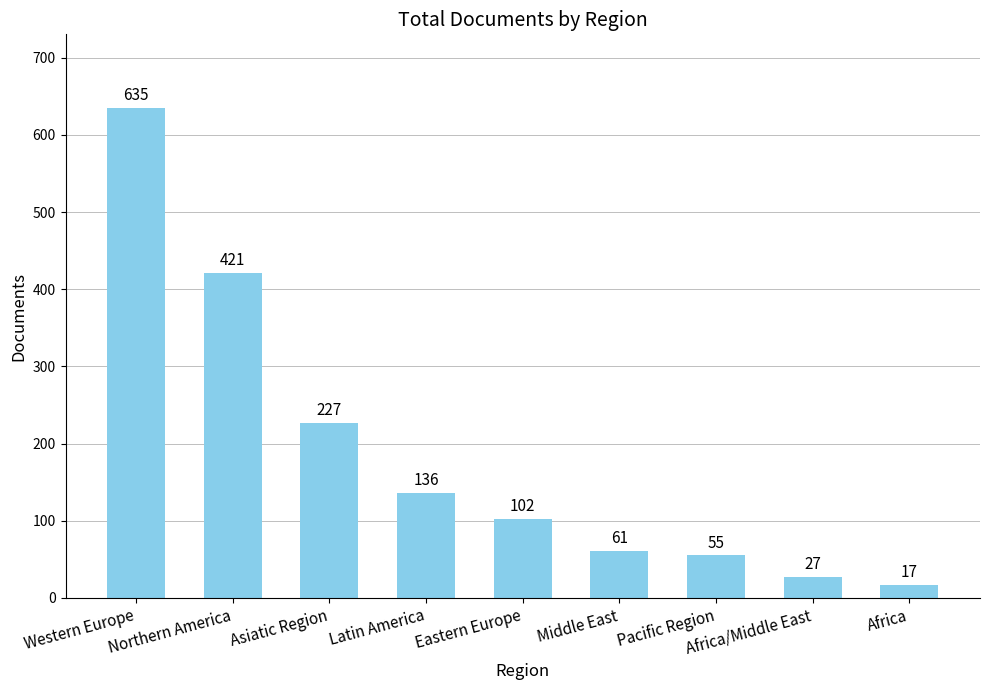

How many categories are shown in the chart?

9